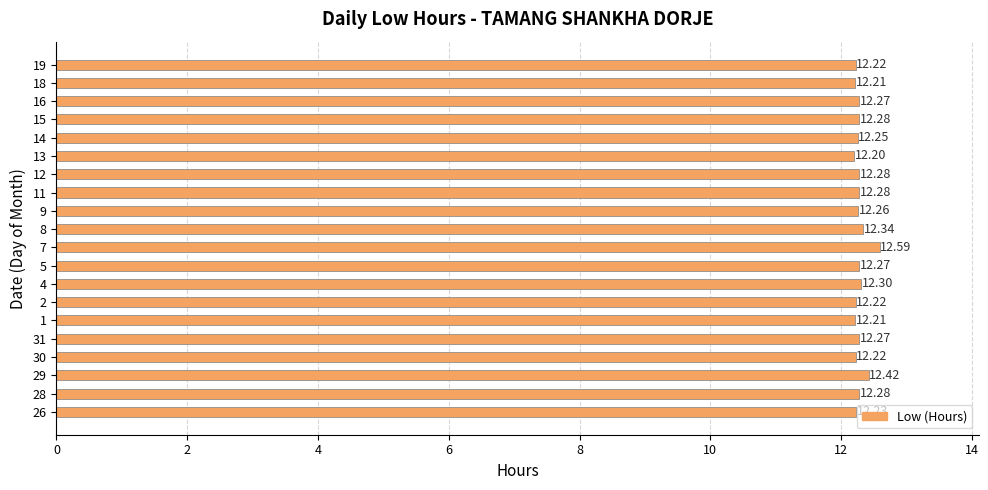

Are the bars horizontal?

Yes